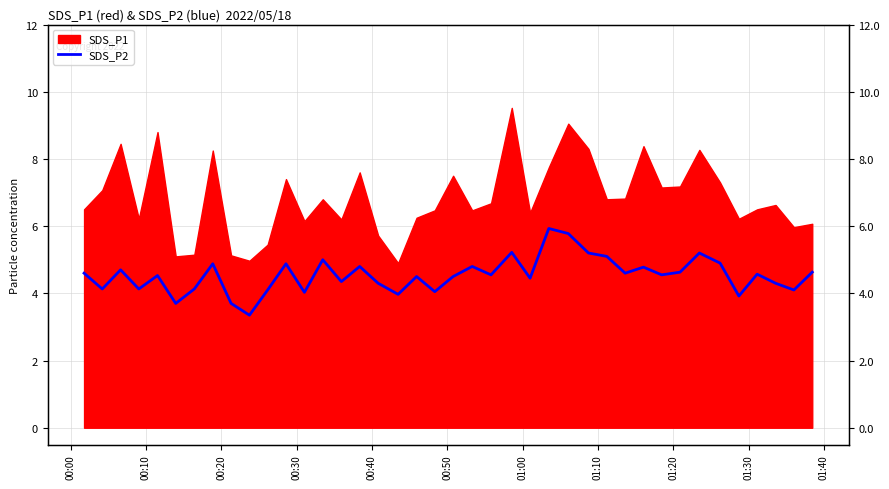

The value at 00:20 is 7.0. True or false?

False